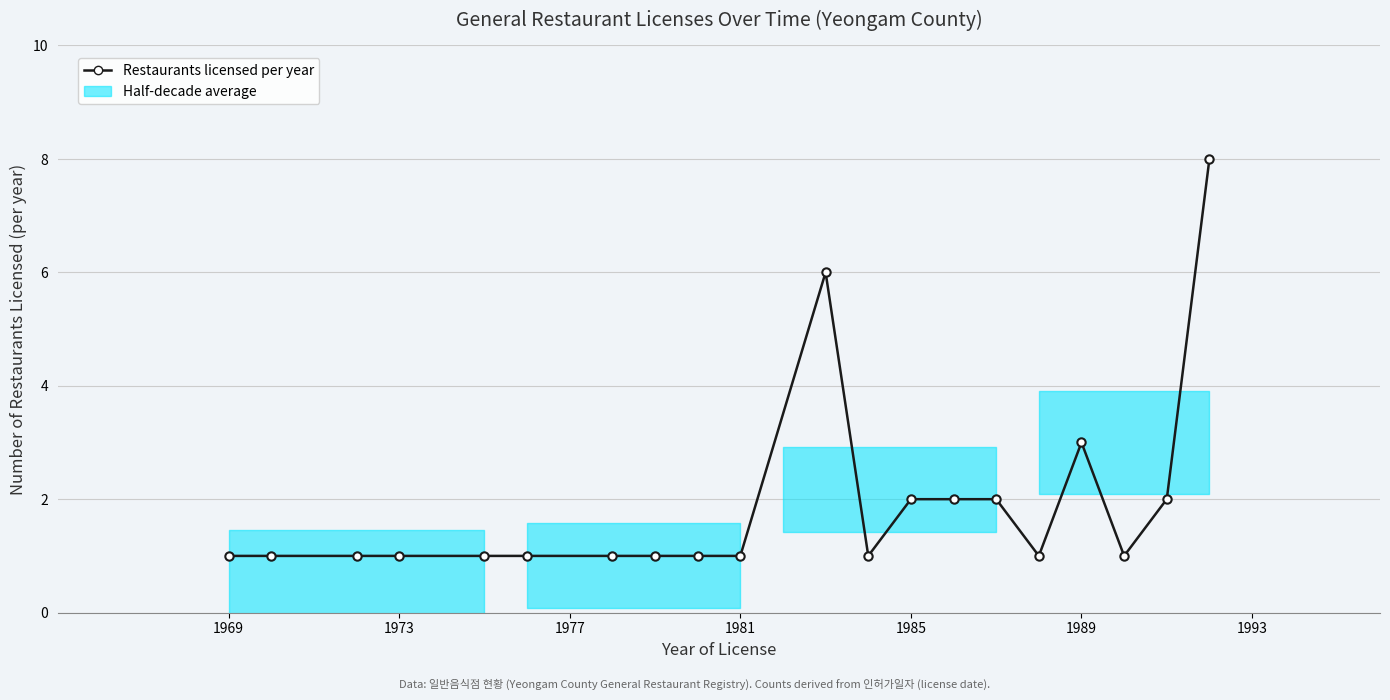

What is the greatest value displayed?

8